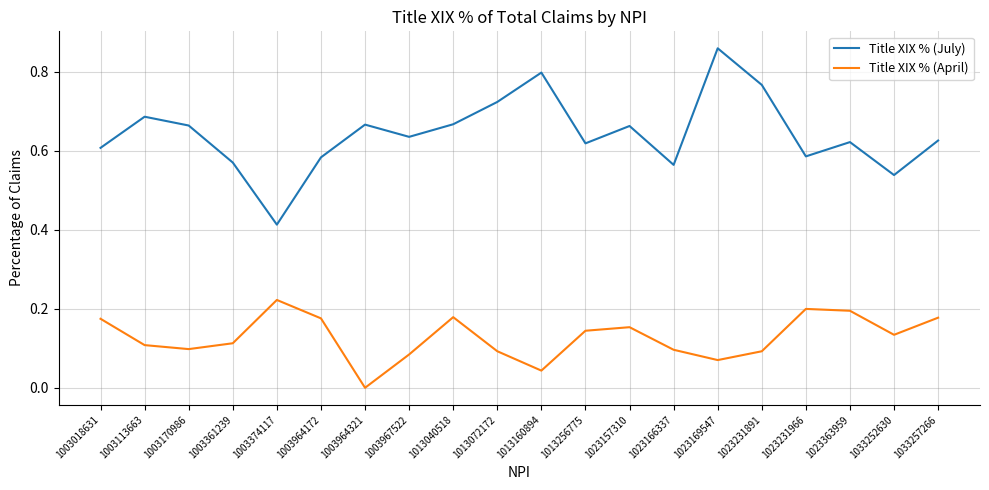

Which series has the largest total across all categories?

Title XIX % (July)